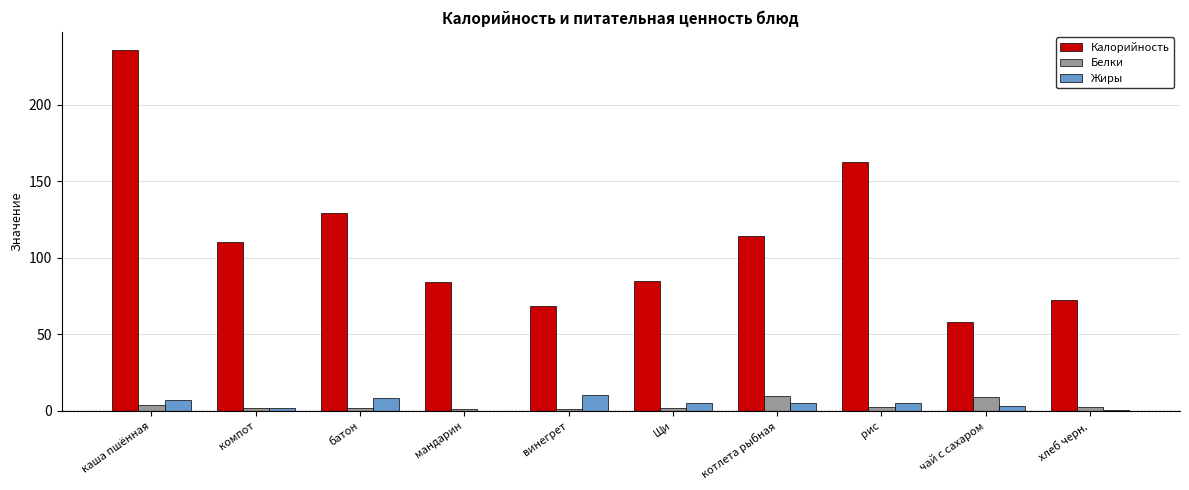

At which category is the sum across all series the highest?

каша пшённая